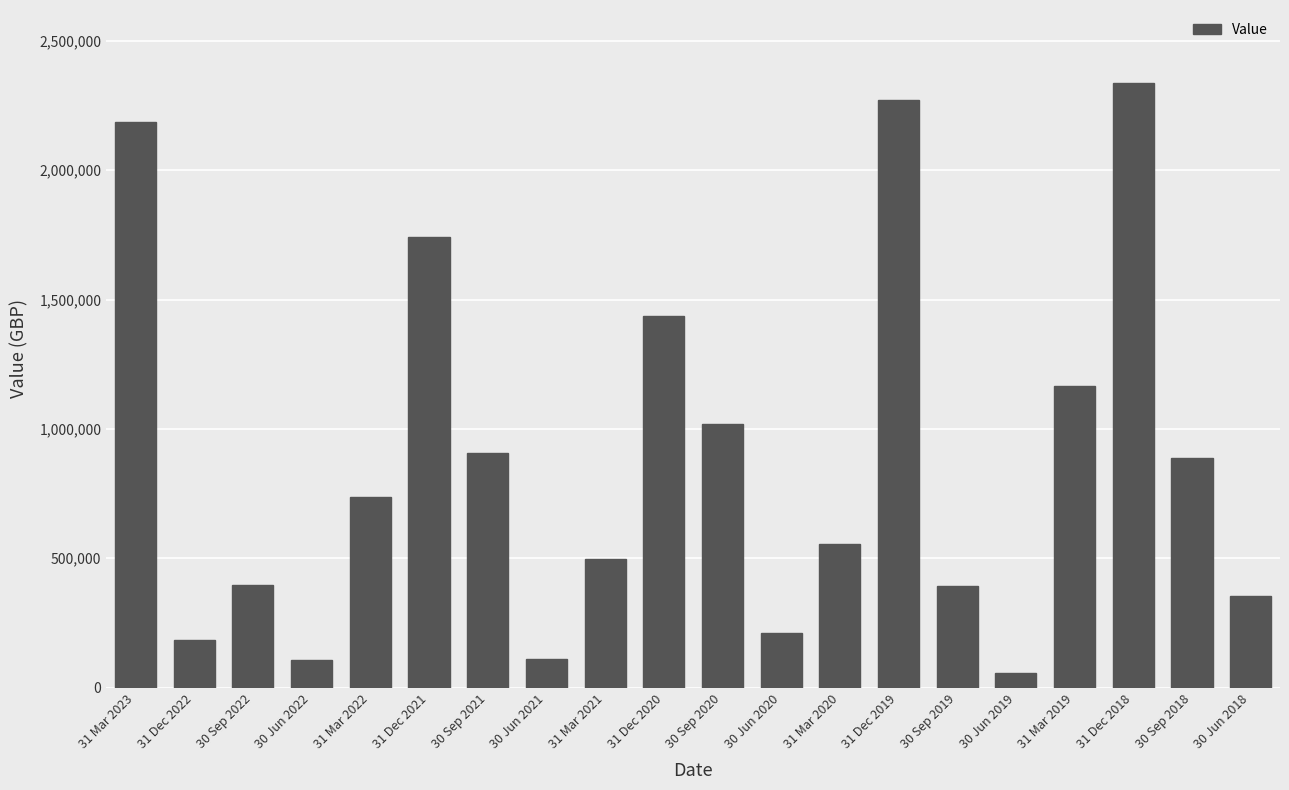

Is it true that the value at 30 Jun 2020 is 209898.0?

True